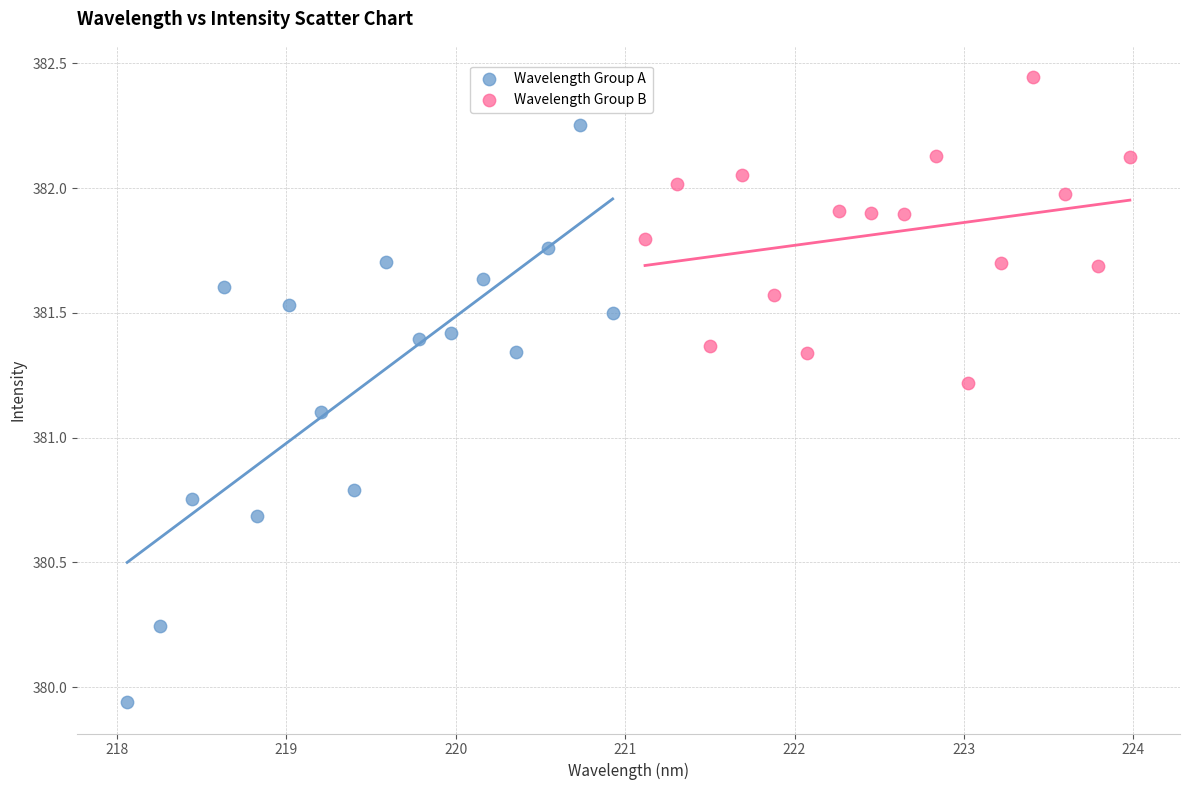

Which series has the largest Y range (max minus min)?

Wavelength Group A